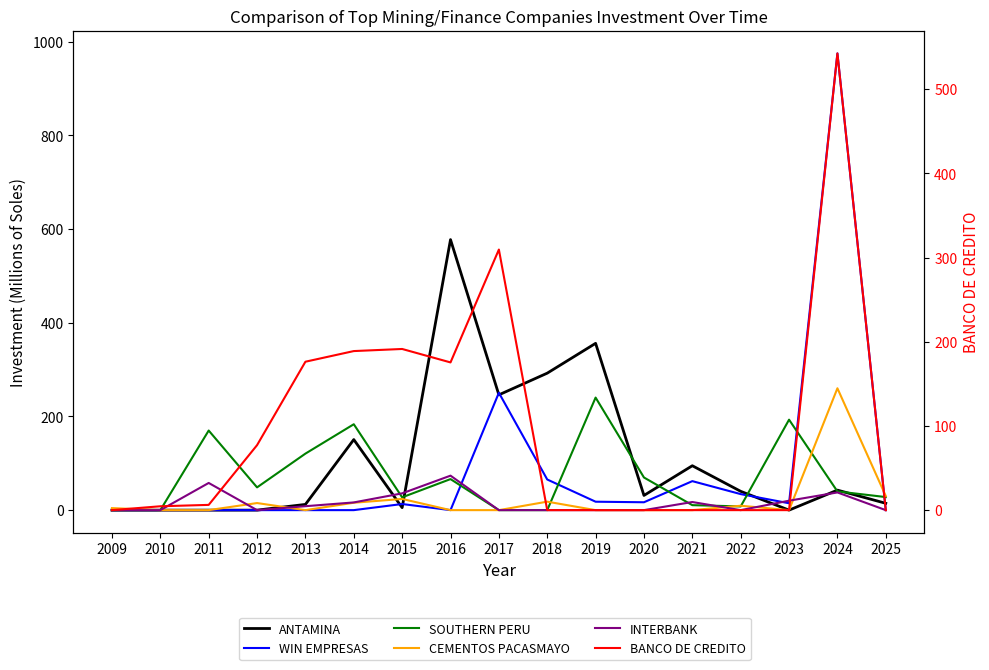

At which label does ANTAMINA reach its peak?

2016